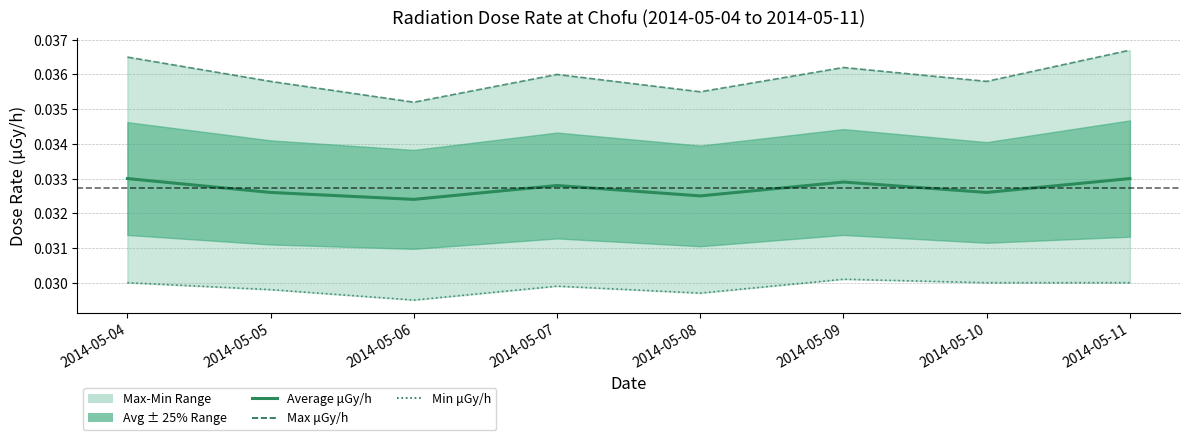

How many 線量率 最小値 (min) μGy/h values are between 0 and 1?

8